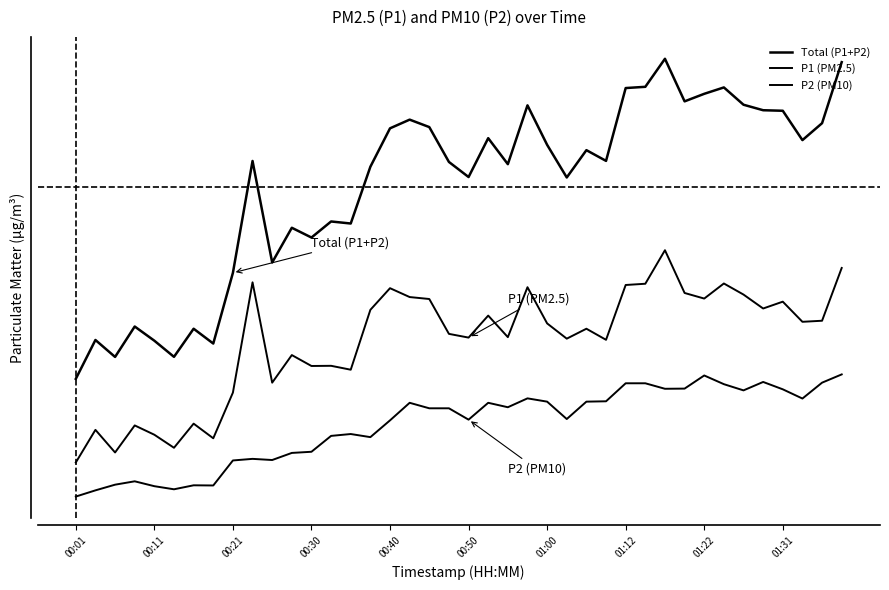

True or false: Total (P1+P2) and P1 (PM2.5) intersect in this chart.

False